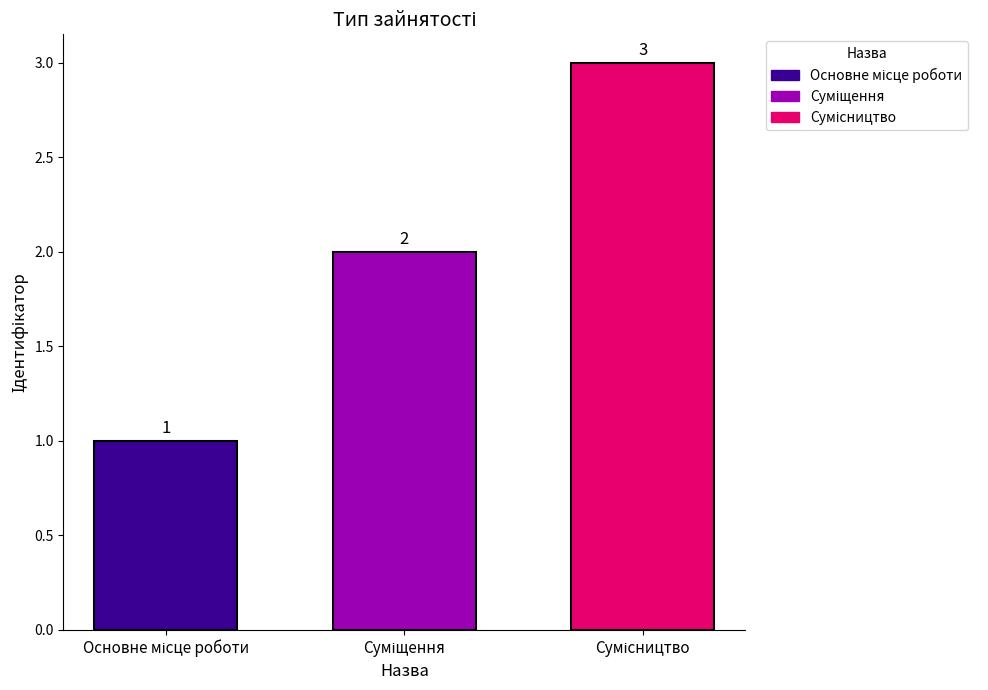

What is the sum of all values?

6